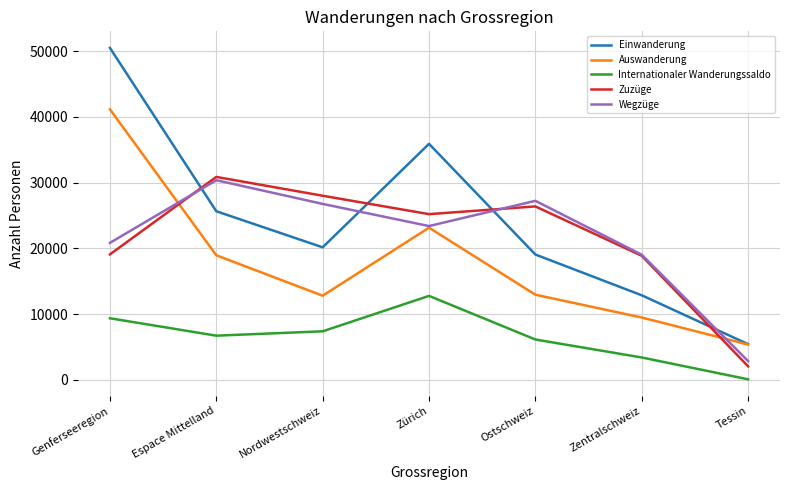

What is the highest value of the Zuzüge series?

30872